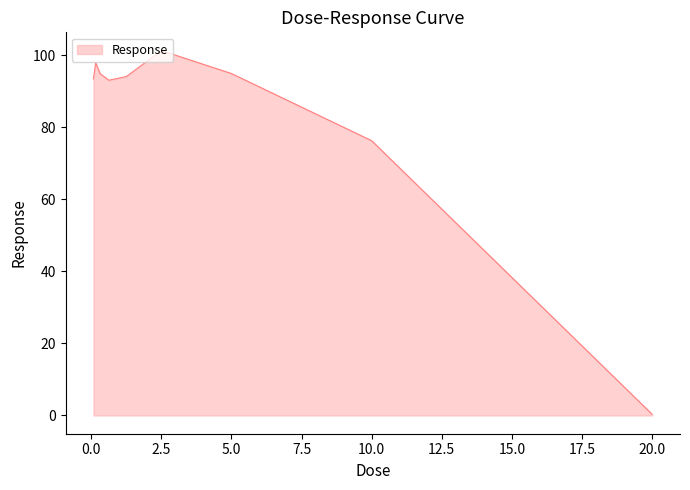

What is the maximum value shown in the chart?

101.3